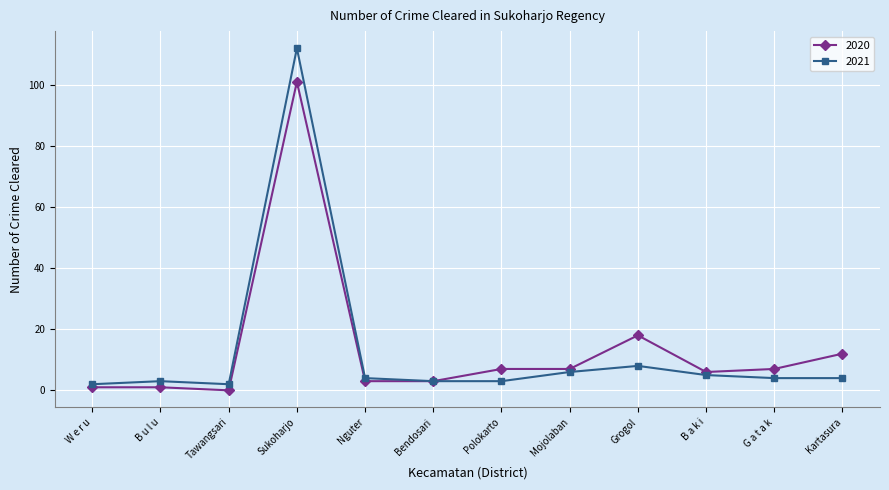

What is the sum of the 2021 values at G a t a k and Bendosari?

7